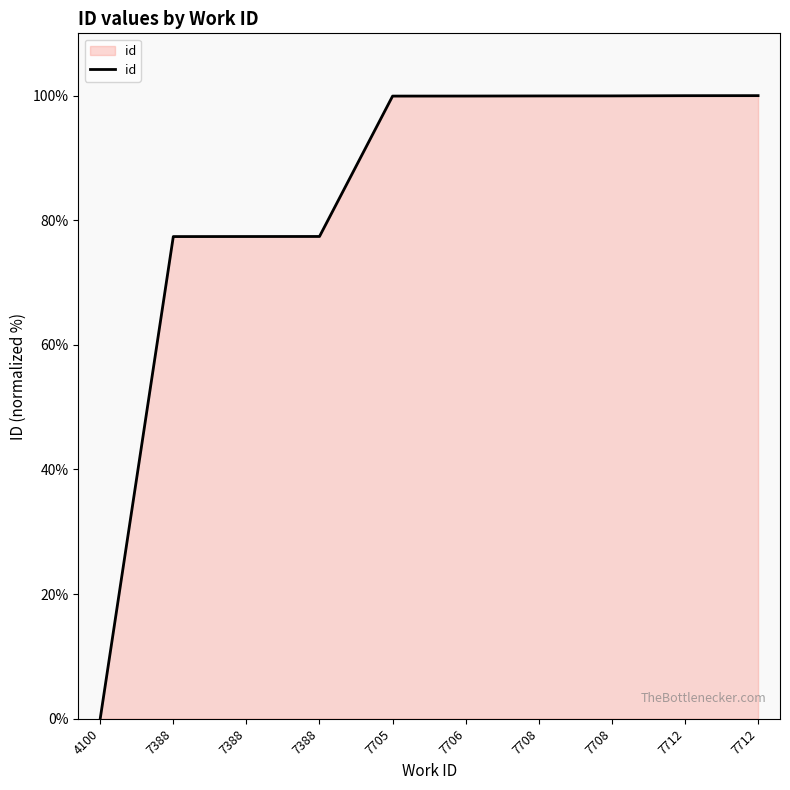

Rank the categories by value from highest to lowest.

7712, 7712, 7708, 7708, 7706, 7705, 7388, 7388, 7388, 4100